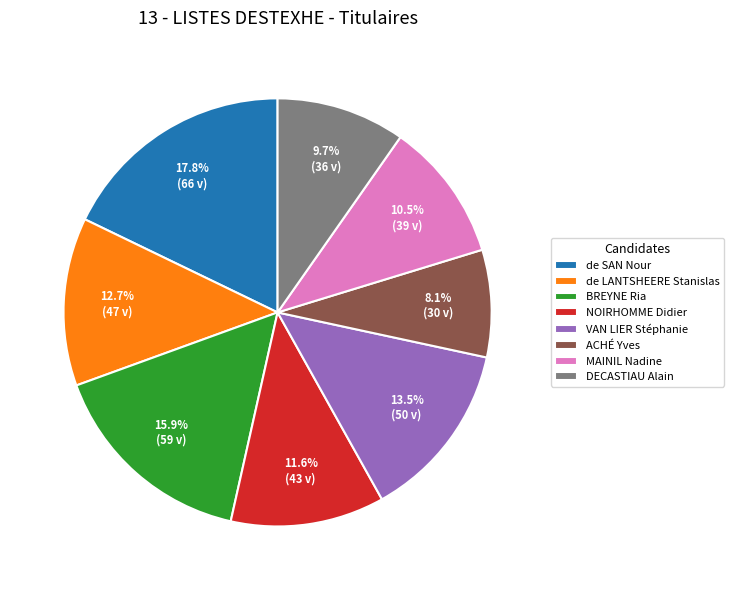

Rank the categories by value from lowest to highest.

ACHÉ Yves, DECASTIAU Alain, MAINIL Nadine, NOIRHOMME Didier, de LANTSHEERE Stanislas, VAN LIER Stéphanie, BREYNE Ria, de SAN Nour